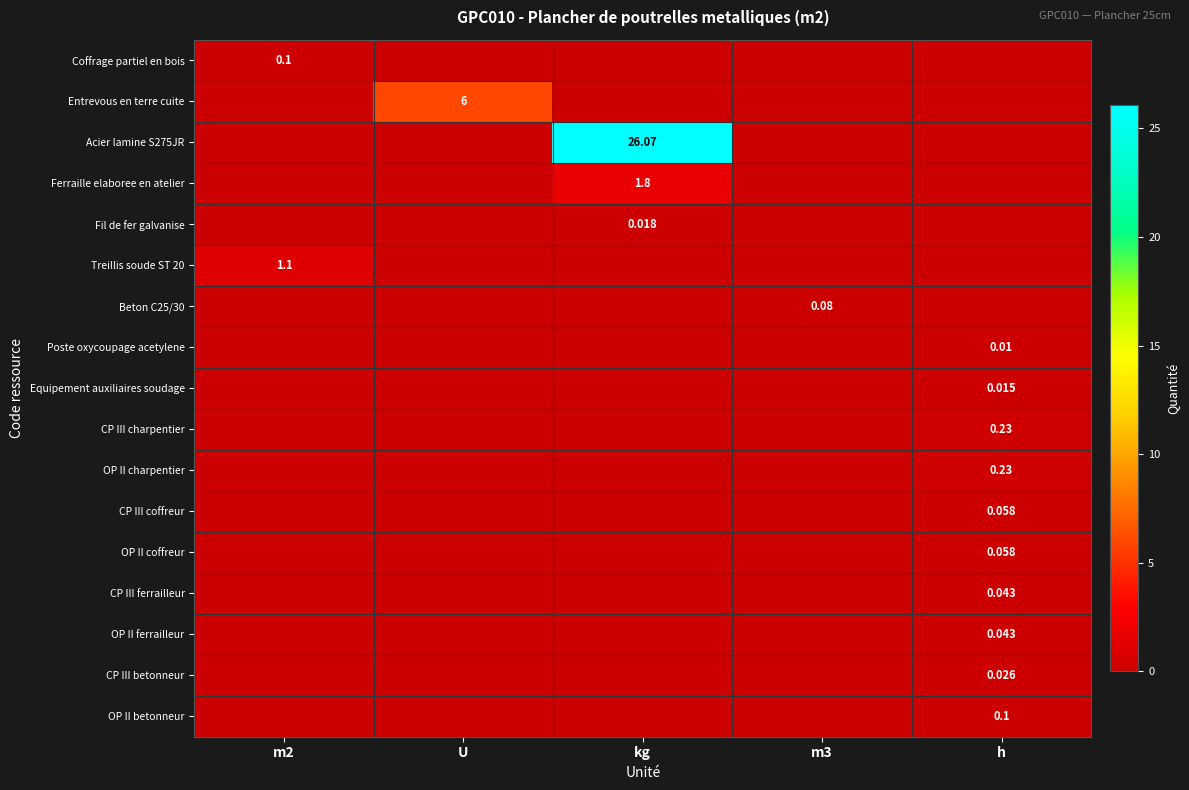

The Beton C25/30 series shows 0.0 at h. True or false?

True